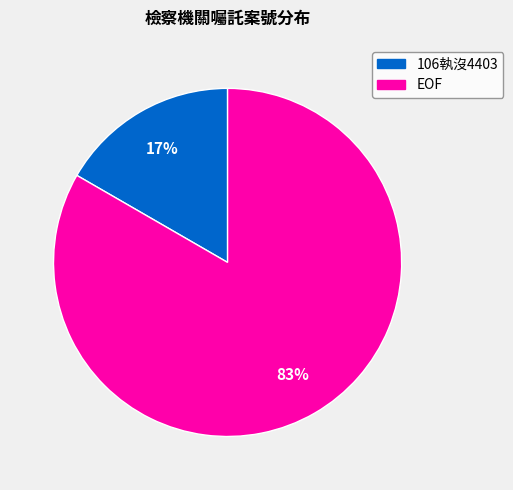

Does any single category account for the majority?

Yes